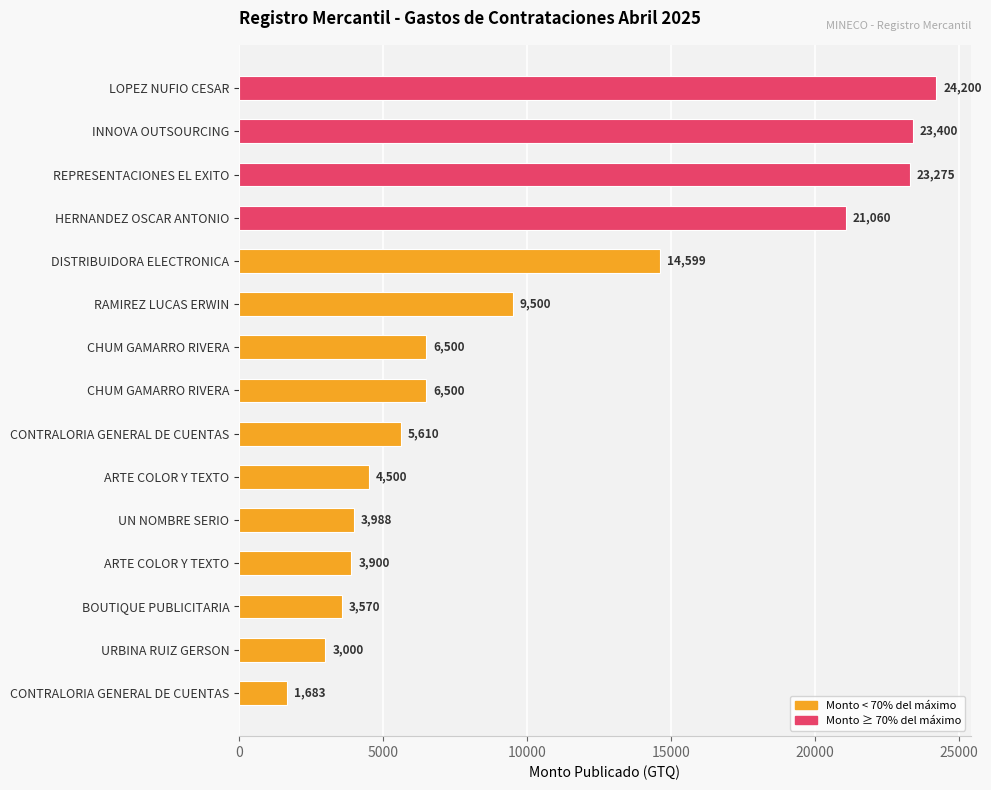

What is the minimum value shown in the chart?

1683